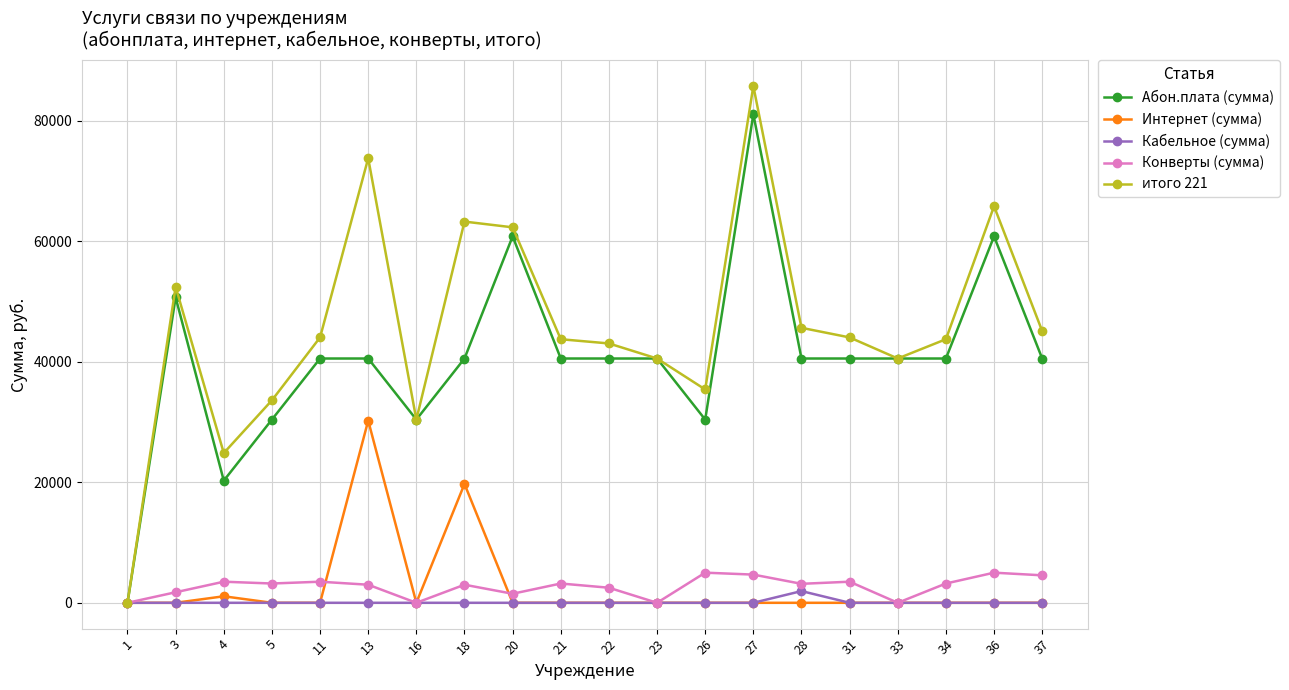

What is the value of the Конверты (сумма) point at the 8th from the left?

3000